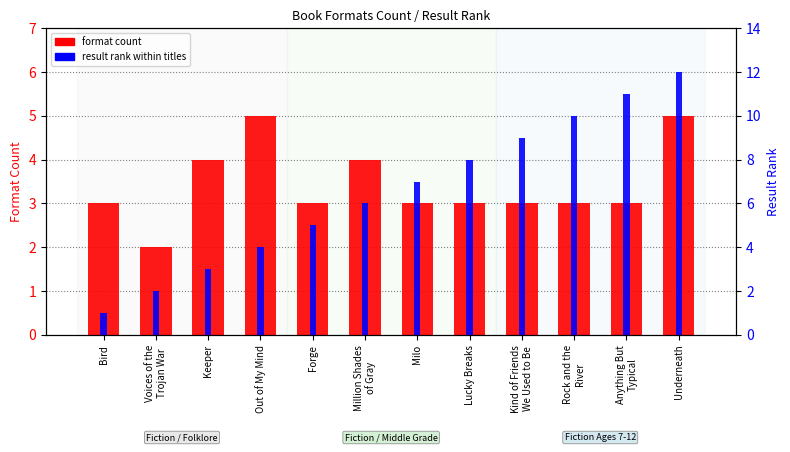

Reading left to right, list all the values displayed in this chart.

format count: 3	2	4	5	3	4	3	3	3	3	3	5
result rank (within titles): 1	2	3	4	5	6	7	8	9	10	11	12